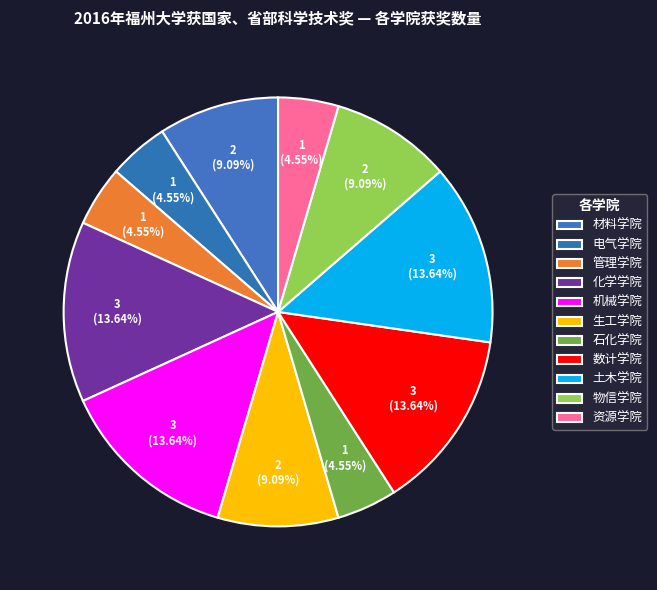

Does any single category account for the majority?

No